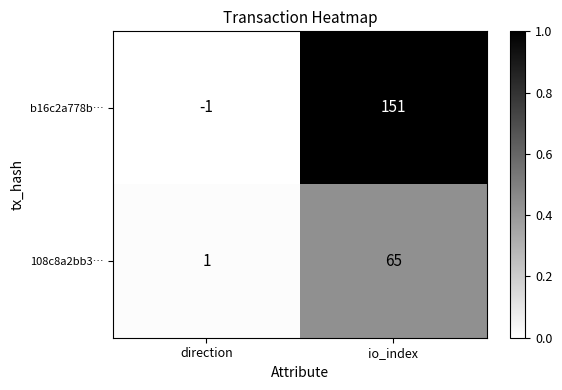

Which series has the widest spread of values?

b16c2a778b…